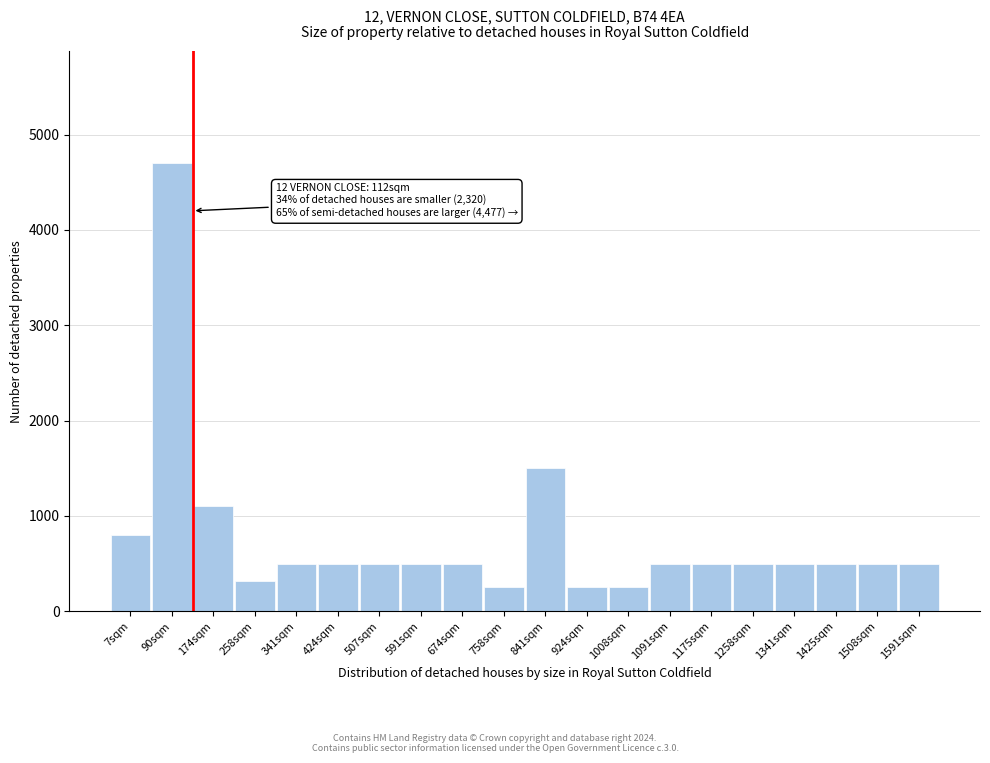

Reading left to right, what are all the values shown in this chart?

7sqm=800	90sqm=4700	174sqm=1100	258sqm=320	341sqm=500	424sqm=500	507sqm=500	591sqm=500	674sqm=500	758sqm=250	841sqm=1500	924sqm=250	1008sqm=250	1091sqm=500	1175sqm=500	1258sqm=500	1341sqm=500	1425sqm=500	1508sqm=500	1591sqm=500